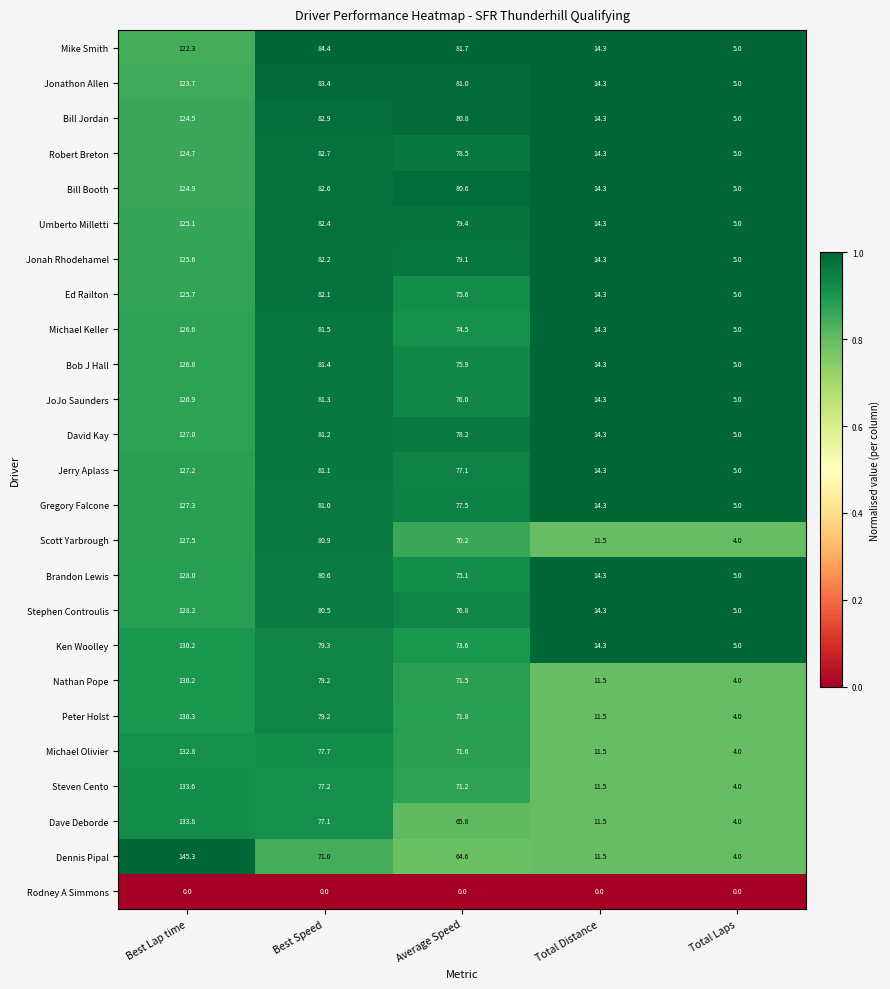

What is the spread (max minus min) of values at Total Distance?

14.3